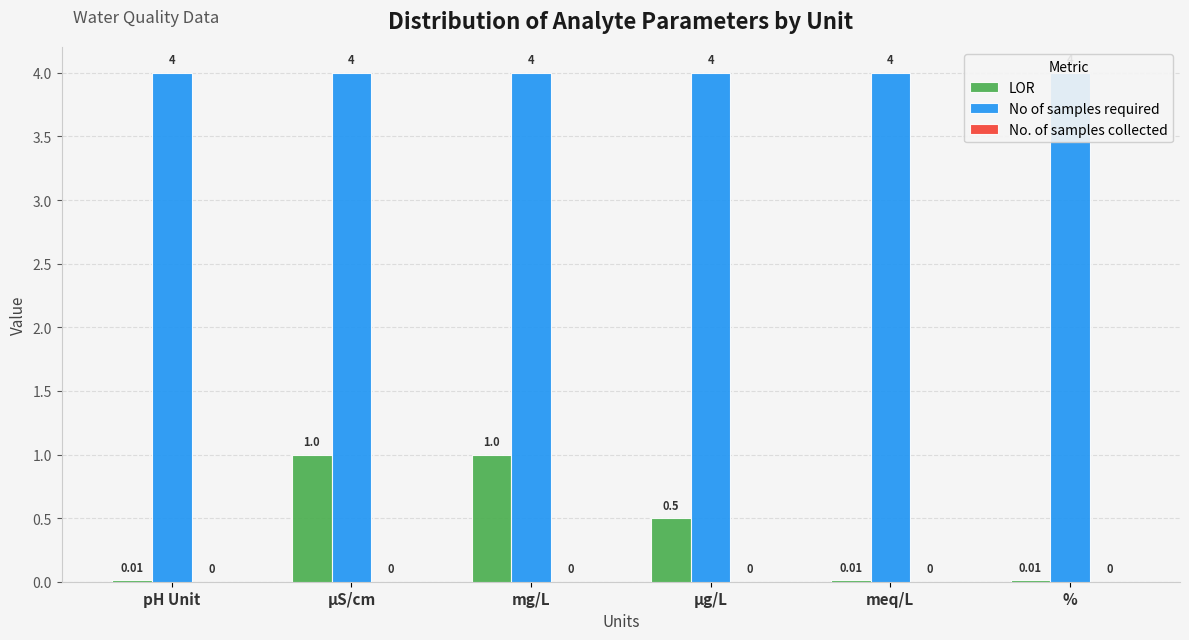

Are the bars horizontal?

No